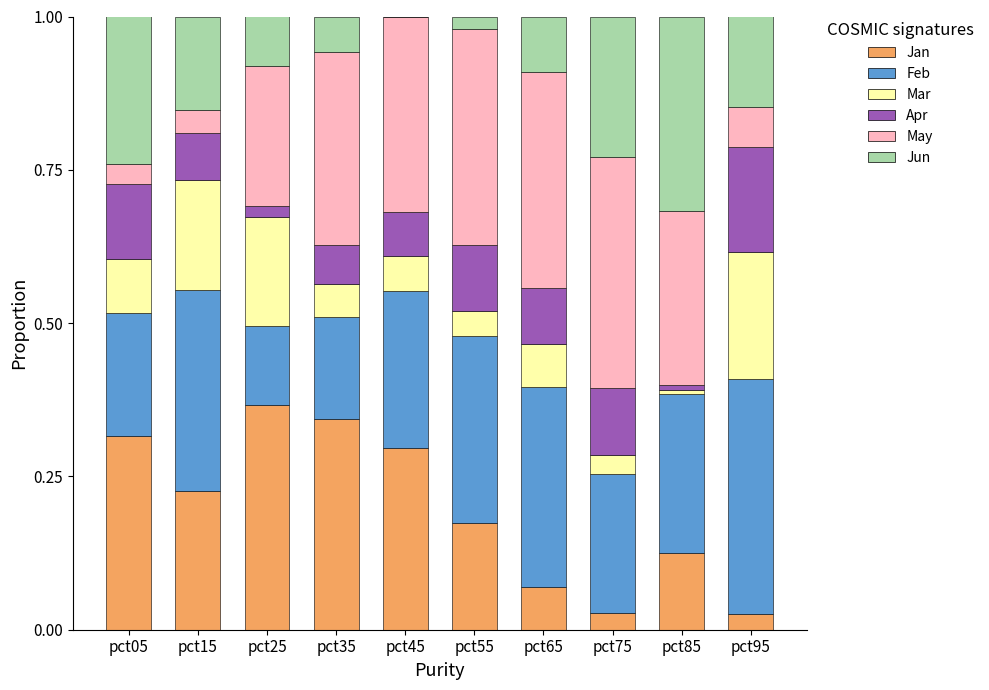

The value of Jan at pct25 is 0.5. True or false?

False